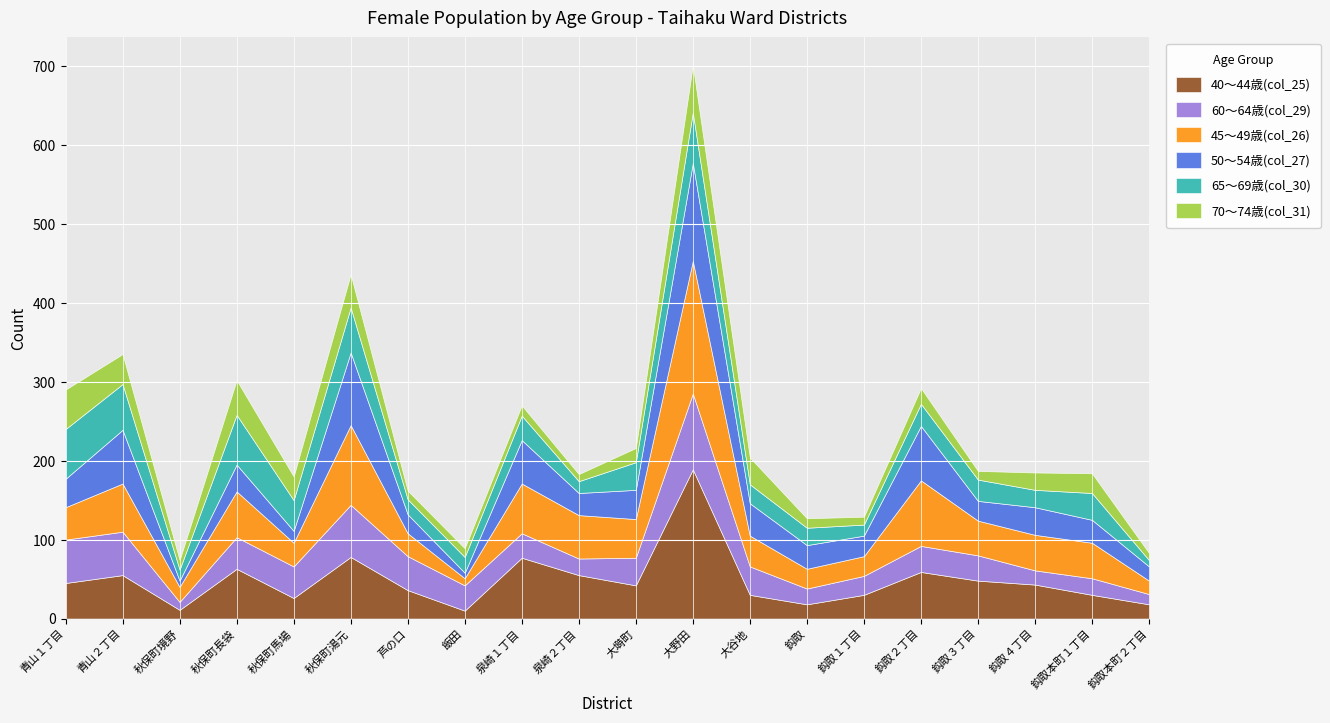

In 60～64歳(col_29), how many points are lower than both neighbors (excluding endpoints)?

4